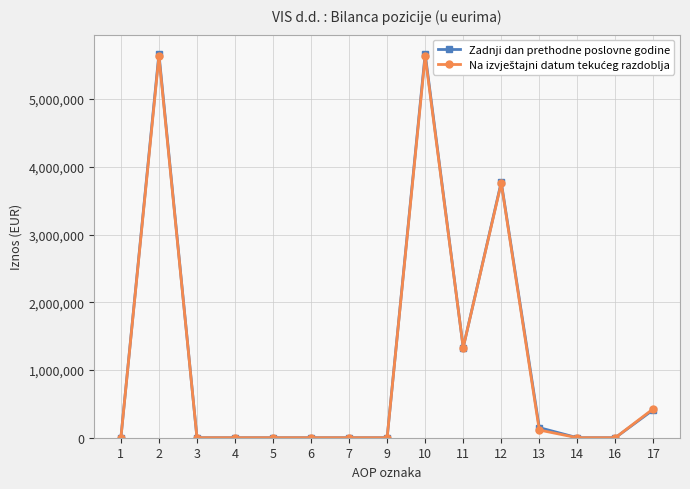

Rank the series by their maximum value, from highest to lowest.

Zadnji dan prethodne poslovne godine, Na izvještajni datum tekućeg razdoblja